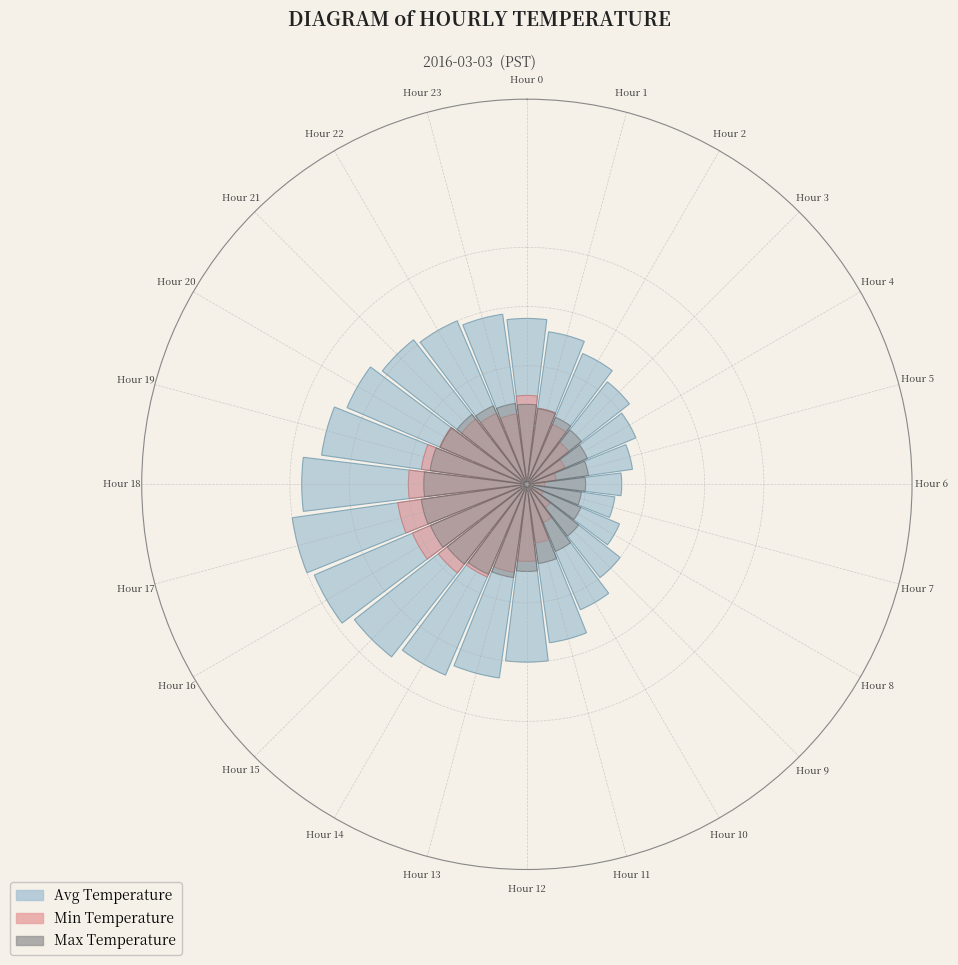

True or false: Hour 7 accounts for 0% of the total.

True